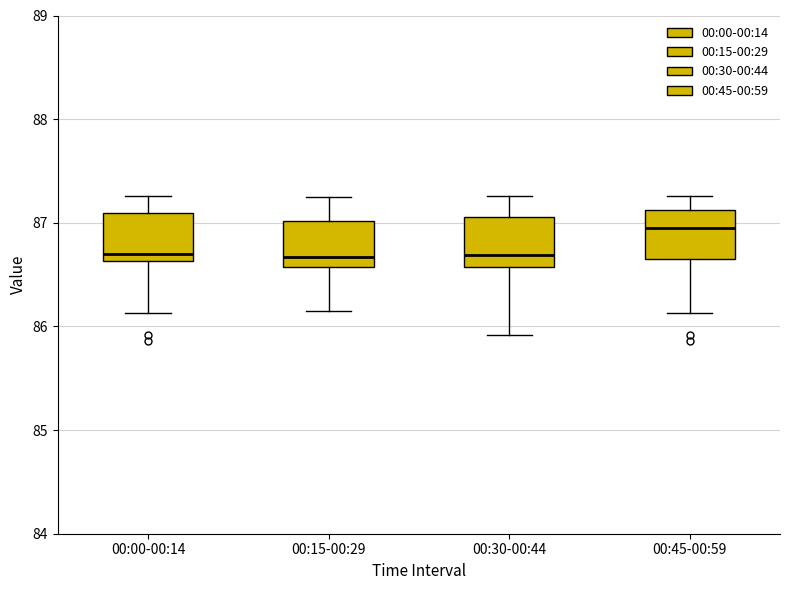

Where is the upper edge of the box for 00:45-00:59 on the y-axis? The values are not printed on the chart, so give them approximately, as read against the axis.

87.1